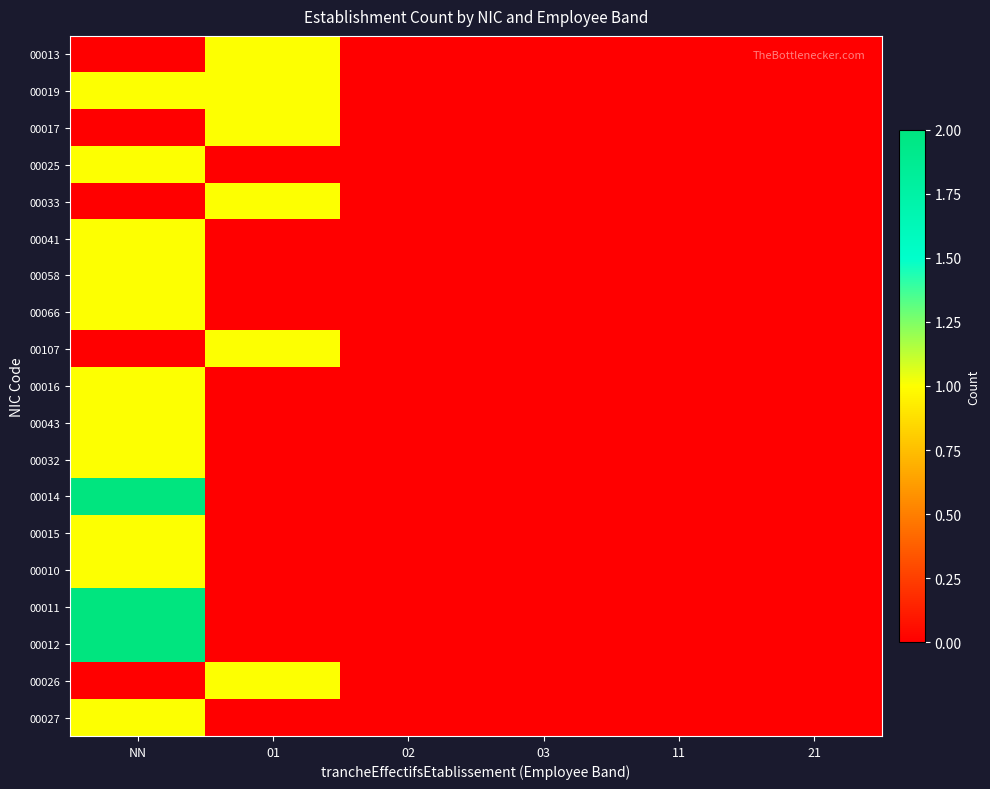

What is the spread (max minus min) of values at NN?

2